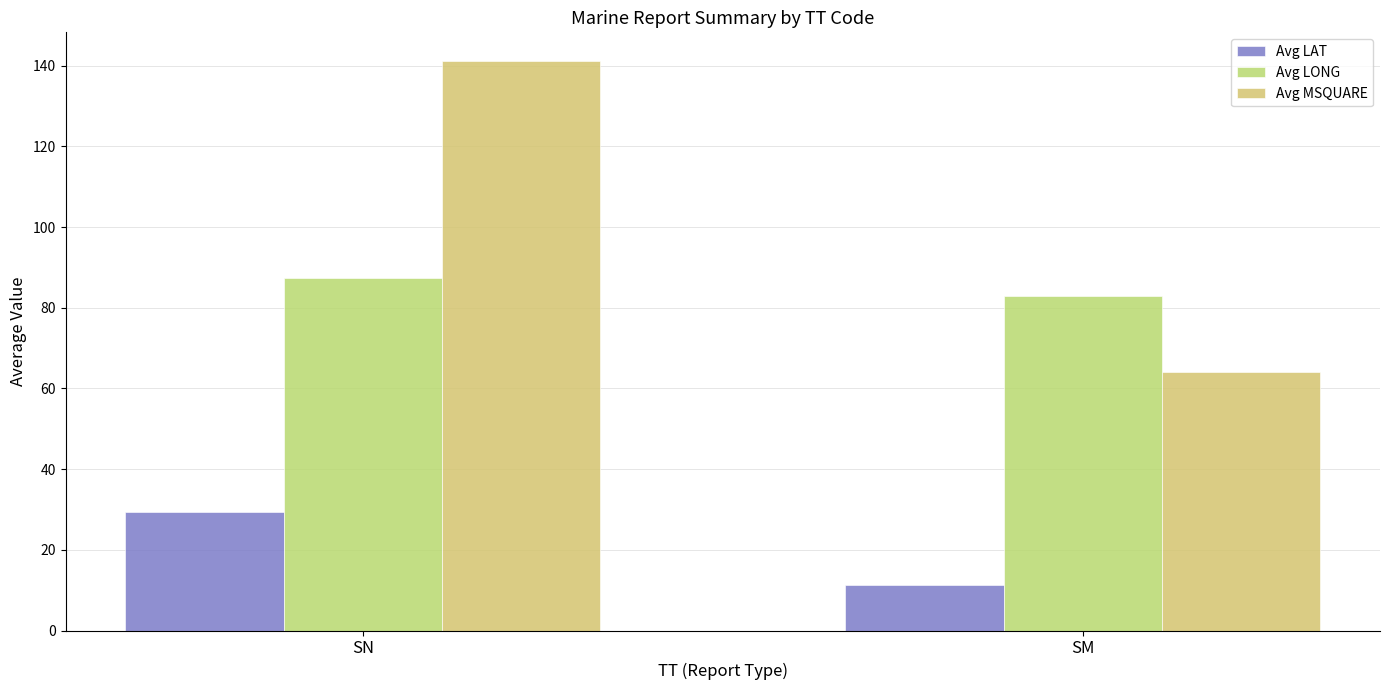

Reading left to right, transcribe all the data shown in this chart.

Avg LAT: 29.3	11.4
Avg LONG: 87.3	82.8
Avg MSQUARE: 141.2	64.1